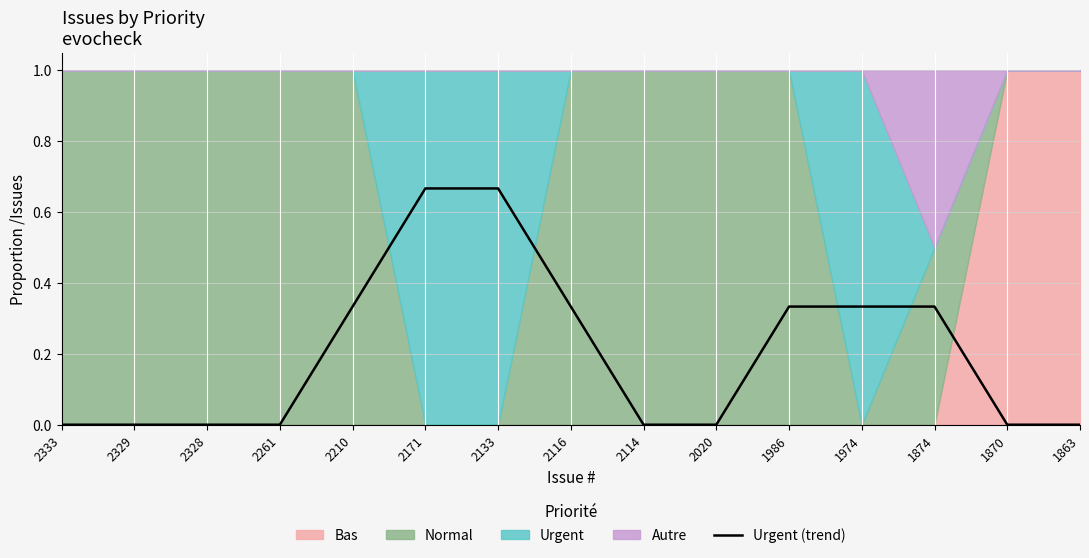

The value at 1874 is 0.5. True or false?

False